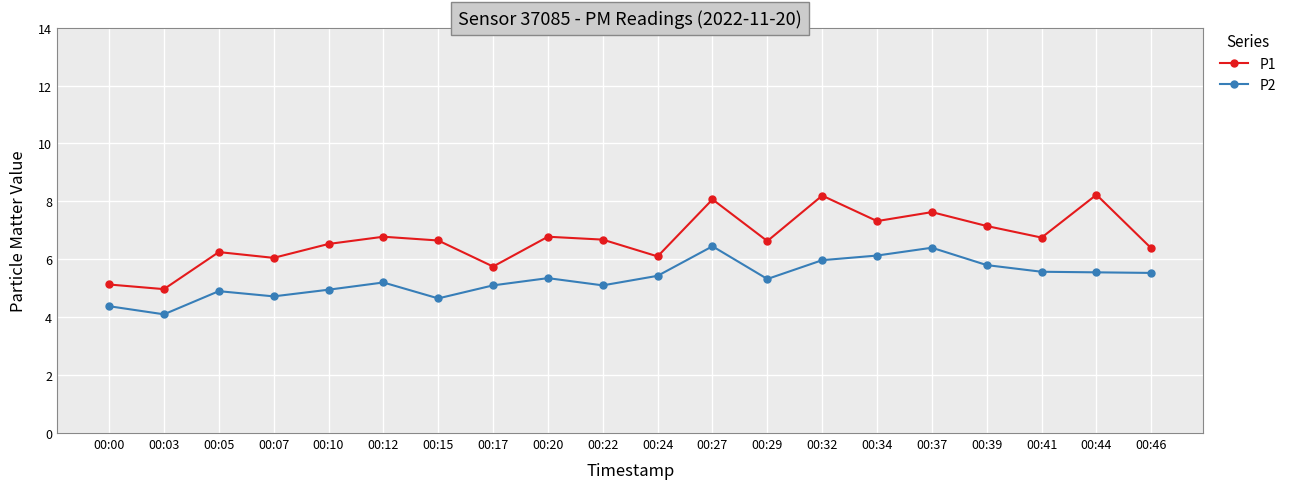

Where is the first local minimum for P2?

00:03